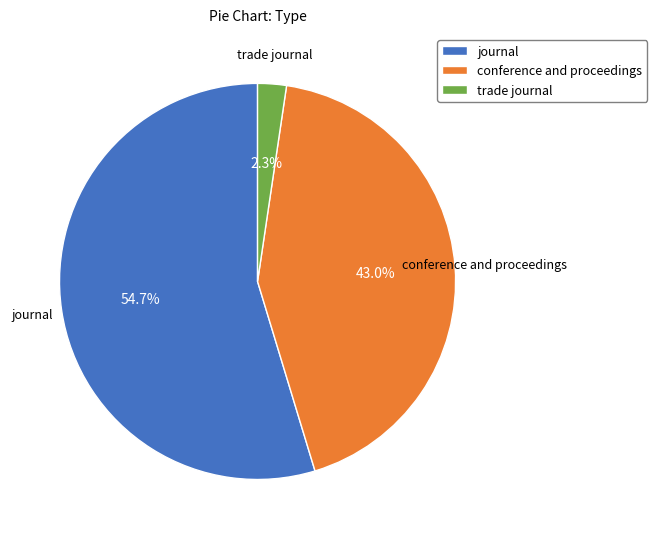

What is the largest slice in the pie chart?

journal